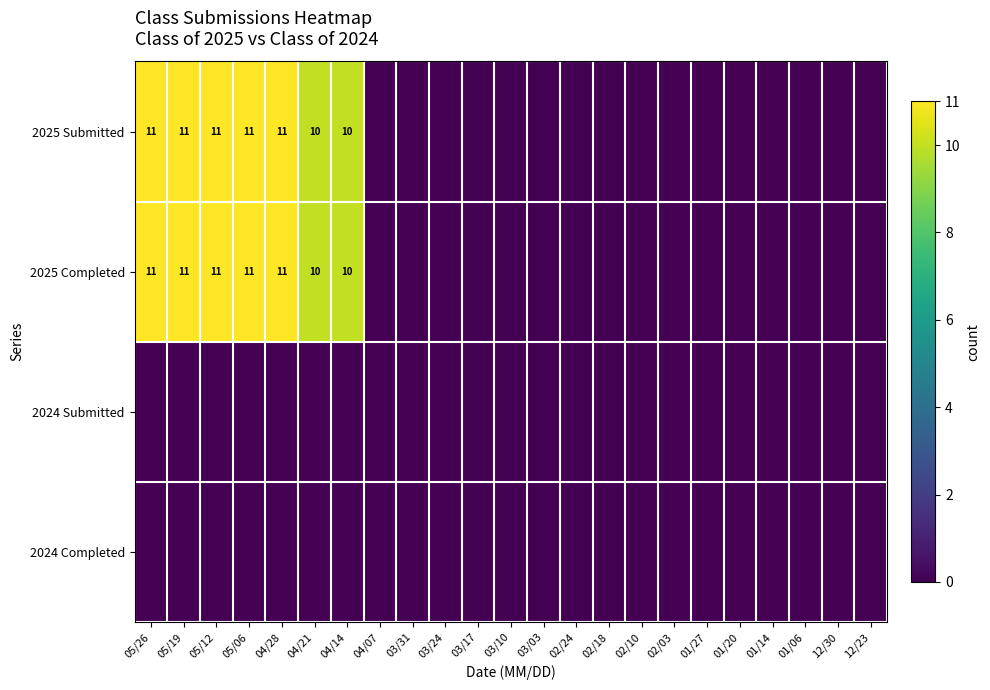

Is it true that 2025 Completed equals 11 at 05/19?

True